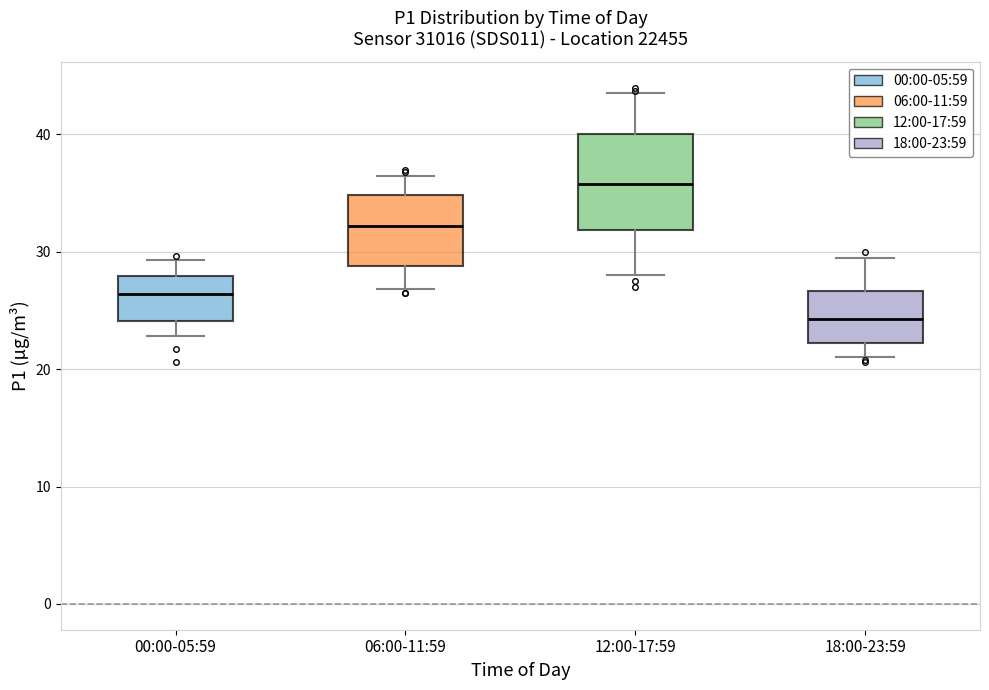

Which box's median line is the lowest?

18:00-23:59